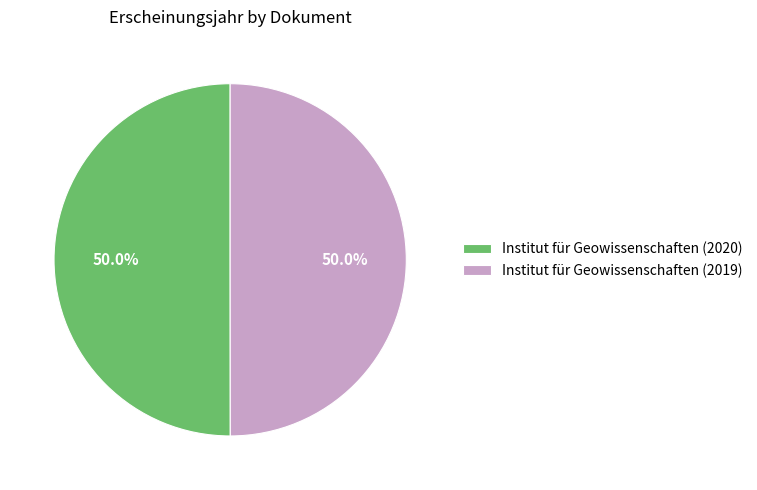

How many segments does this pie chart have?

2